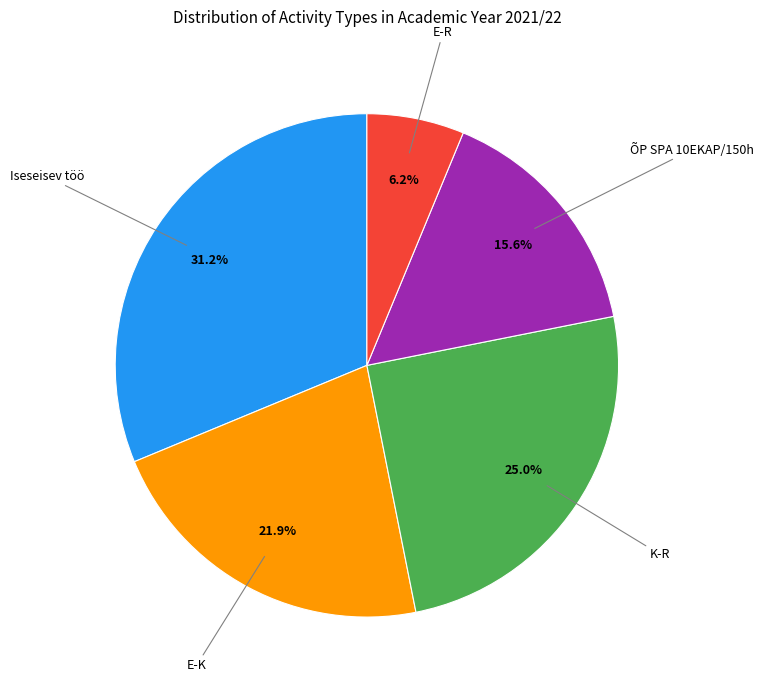

Count the number of slices in the pie.

5